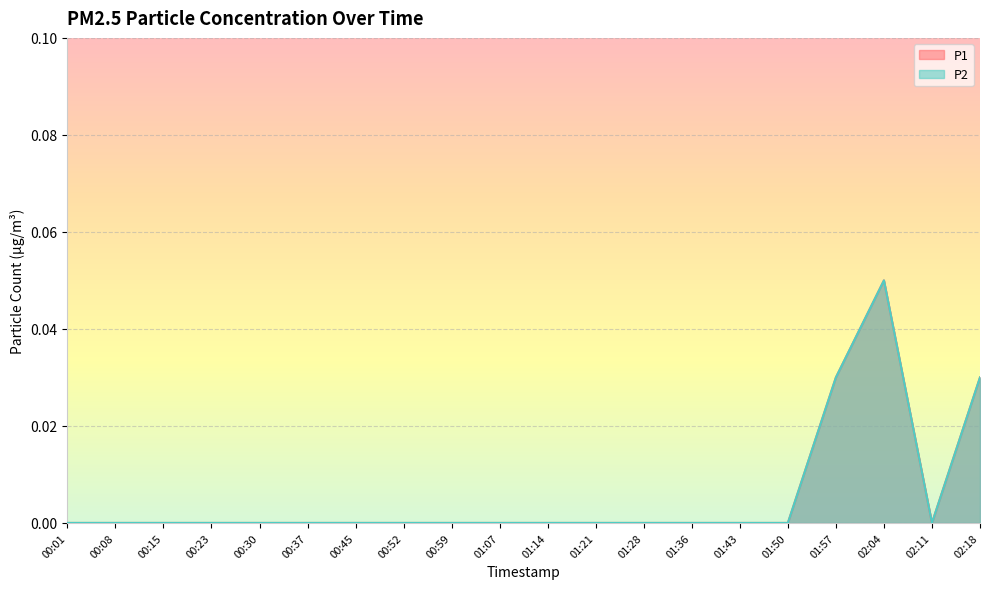

What is the sum of the P2 values at 02:04 and 00:23?

0.1